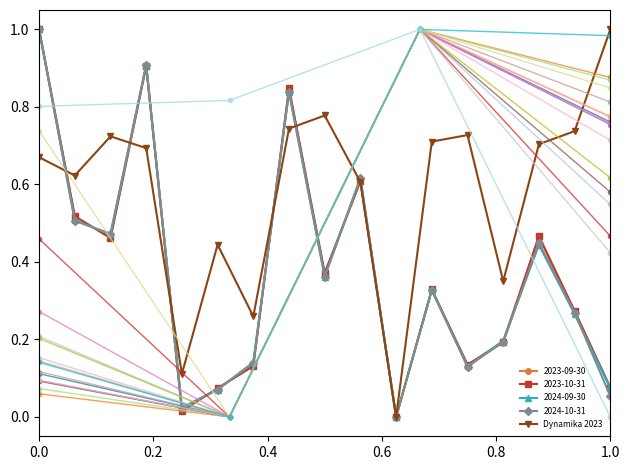

True or false: the data has more than 0 interior local peaks.

True